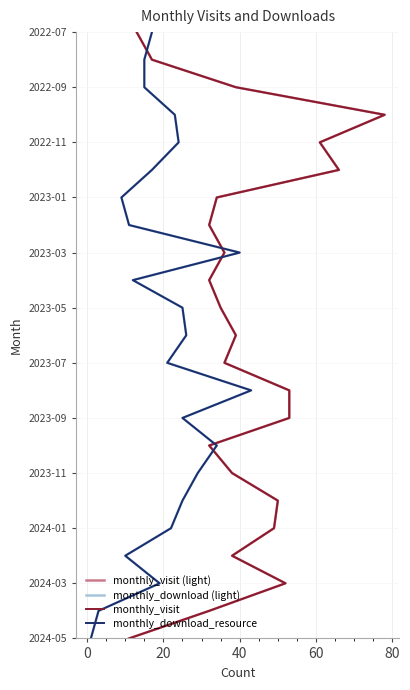

How many values in monthly_download_resource are above zero?

22